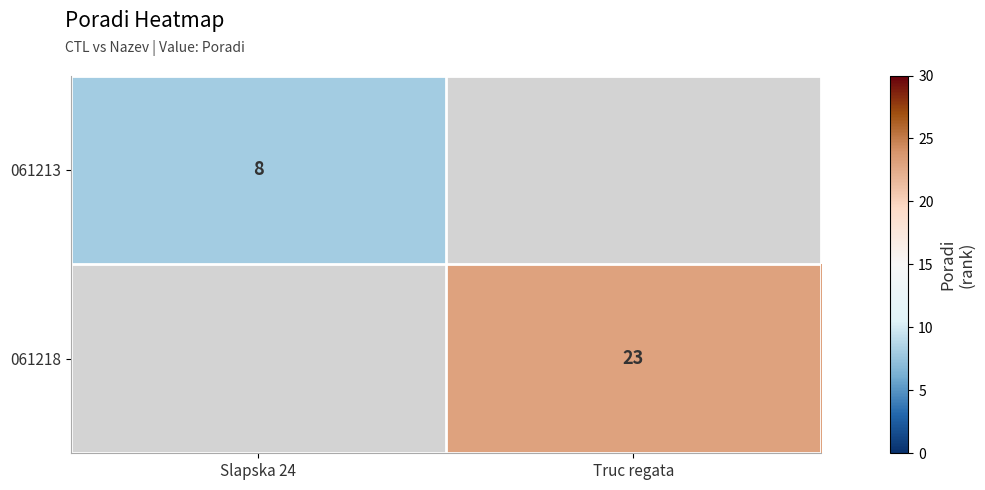

The 061213 series shows 12.1 at Slapska 24. True or false?

False